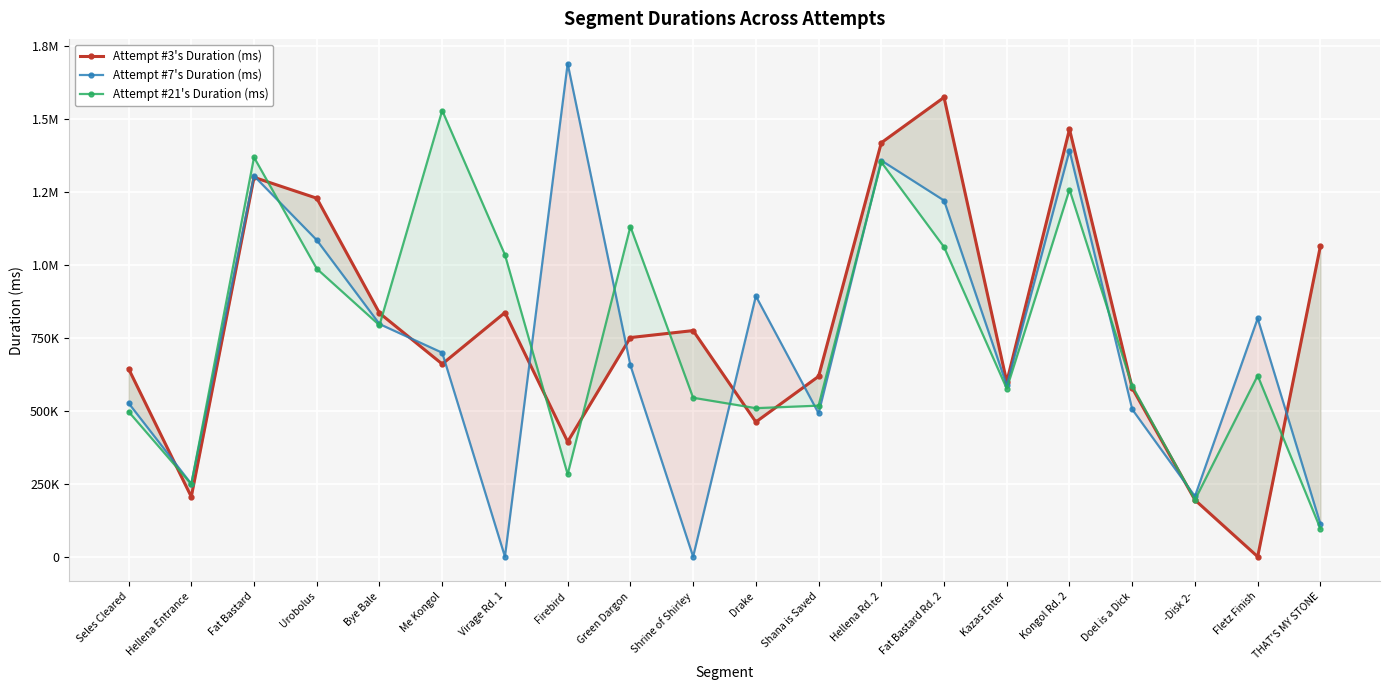

Reading left to right, extract all data points from this chart.

Attempt #3's Duration (ms): 644206	205219	1299920	1228339	834657	660196	836375	393902	750839	774745	461545	617892	1418420	1573924	598865	1464704	577932	194309	0	1064421
Attempt #7's Duration (ms): 526360	249502	1304565	1084877	797192	698950	0	1689802	655603	0	893110	491272	1357560	1220465	586838	1391750	504899	206882	816502	111887
Attempt #21's Duration (ms): 497062	248486	1368528	986831	793075	1528861	1034551	282213	1131195	544579	508924	517578	1351829	1060970	575816	1258024	585004	194858	620481	95995